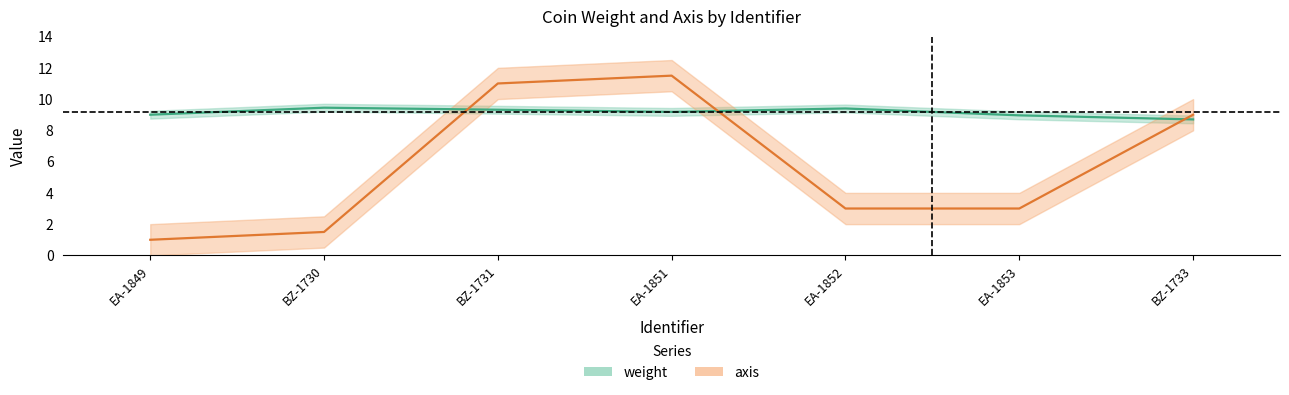

True or false: axis has a value of 6.7 at EA-1851.

False